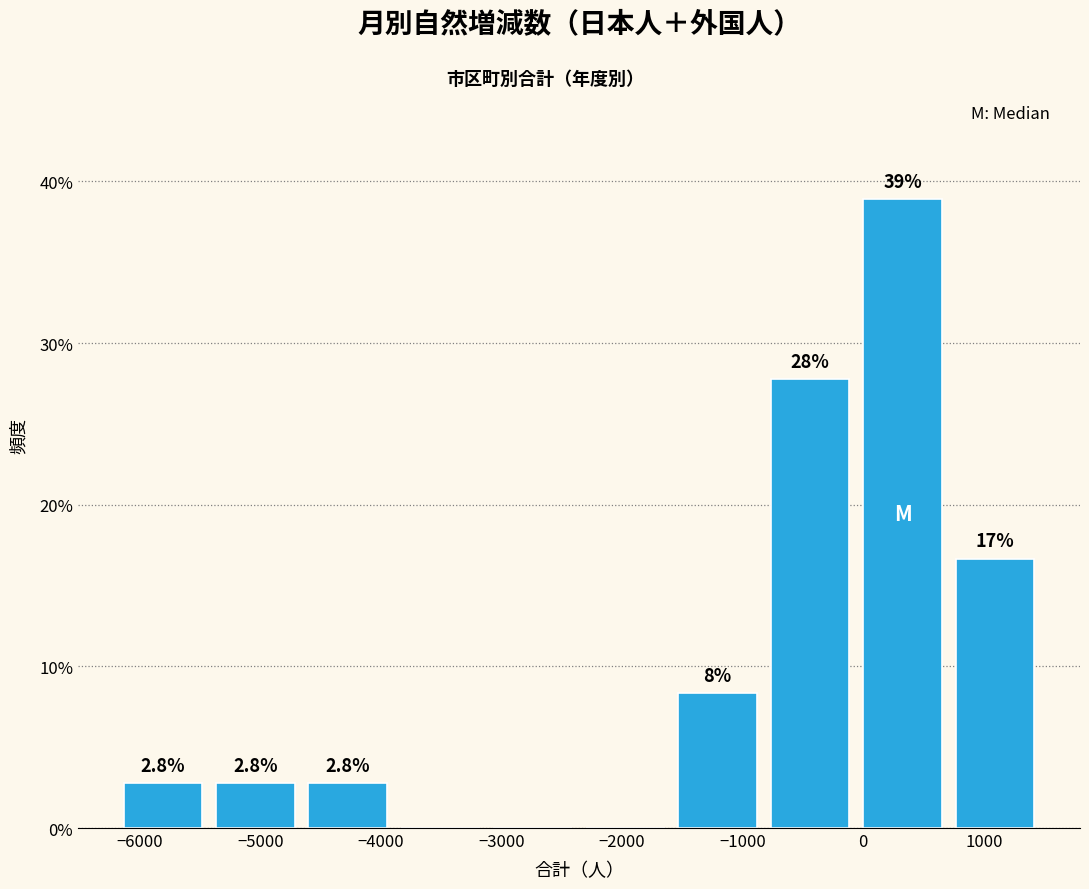

Which range on the x-axis has the tallest bar?

-100 to 700